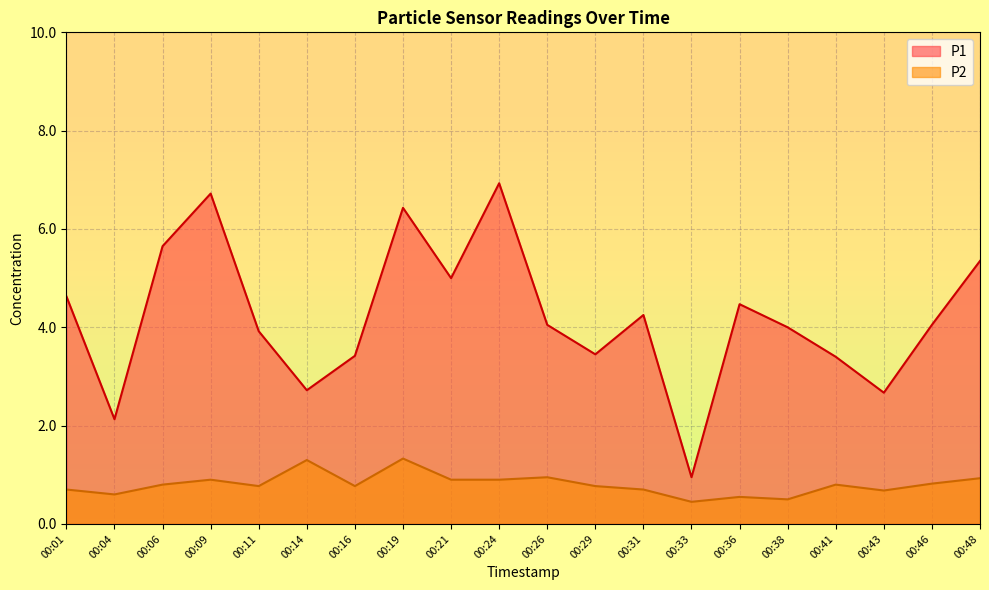

Reading left to right, transcribe all the data shown in this chart.

P1: 00:01=4.6	00:04=2.1	00:06=5.7	00:09=6.7	00:11=3.9	00:14=2.7	00:16=3.4	00:19=6.4	00:21=5.0	00:24=6.9	00:26=4.0	00:29=3.5	00:31=4.2	00:33=0.9	00:36=4.5	00:38=4.0	00:41=3.4	00:43=2.7	00:46=4.0	00:48=5.3
P2: 00:01=0.7	00:04=0.6	00:06=0.8	00:09=0.9	00:11=0.8	00:14=1.3	00:16=0.8	00:19=1.3	00:21=0.9	00:24=0.9	00:26=0.9	00:29=0.8	00:31=0.7	00:33=0.5	00:36=0.6	00:38=0.5	00:41=0.8	00:43=0.7	00:46=0.8	00:48=0.9